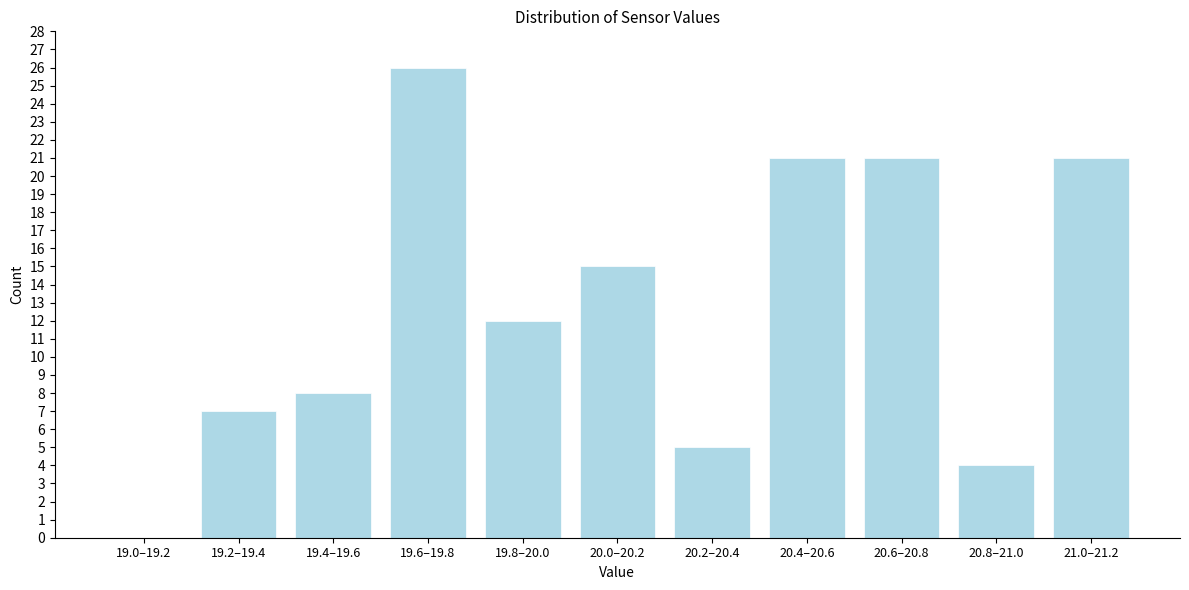

Reading left to right, extract all data points from this chart.

19.0–19.2=0	19.2–19.4=7	19.4–19.6=8	19.6–19.8=26	19.8–20.0=12	20.0–20.2=15	20.2–20.4=5	20.4–20.6=21	20.6–20.8=21	20.8–21.0=4	21.0–21.2=21